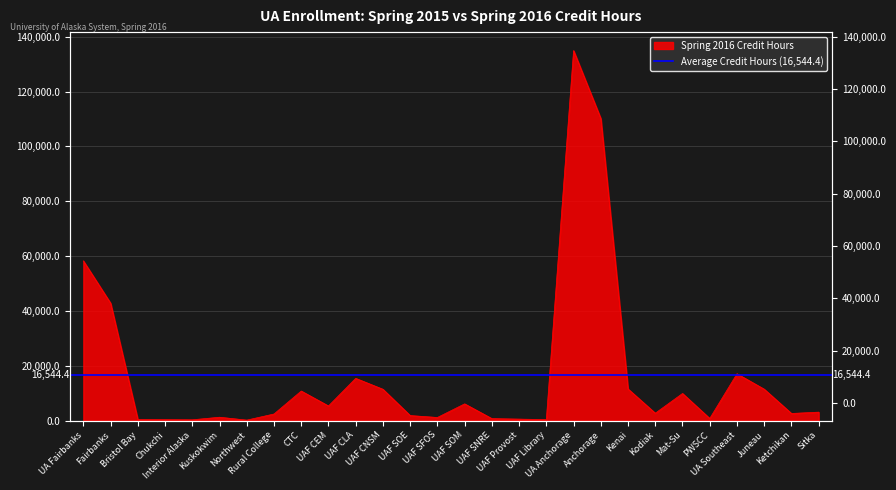

At which category does the chart reach its minimum across all series?

Northwest